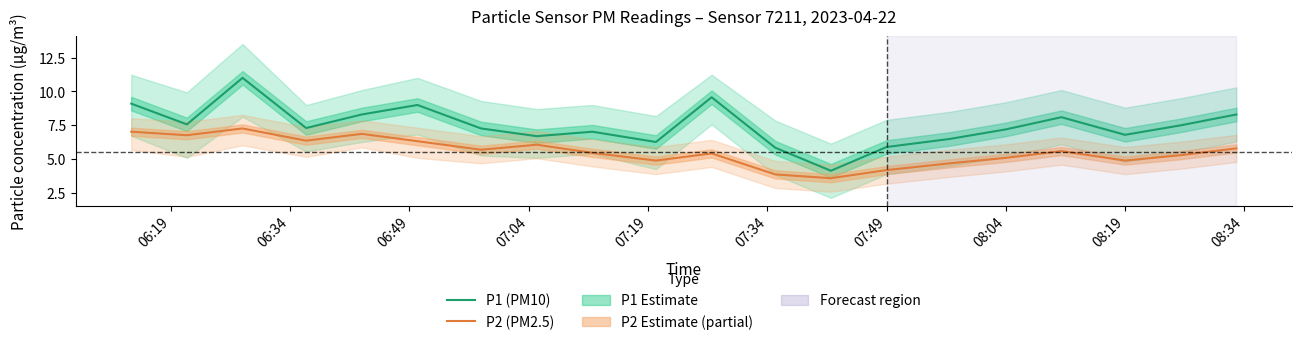

What is the highest value of the P2 (PM2.5) series?

7.3